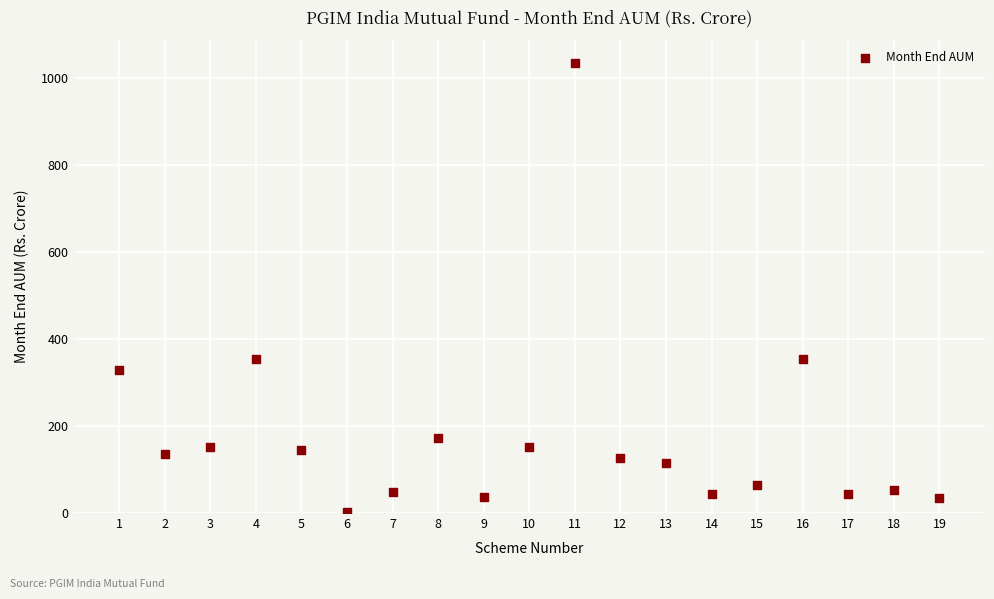

What is the range of X values (max minus min)?

18.0